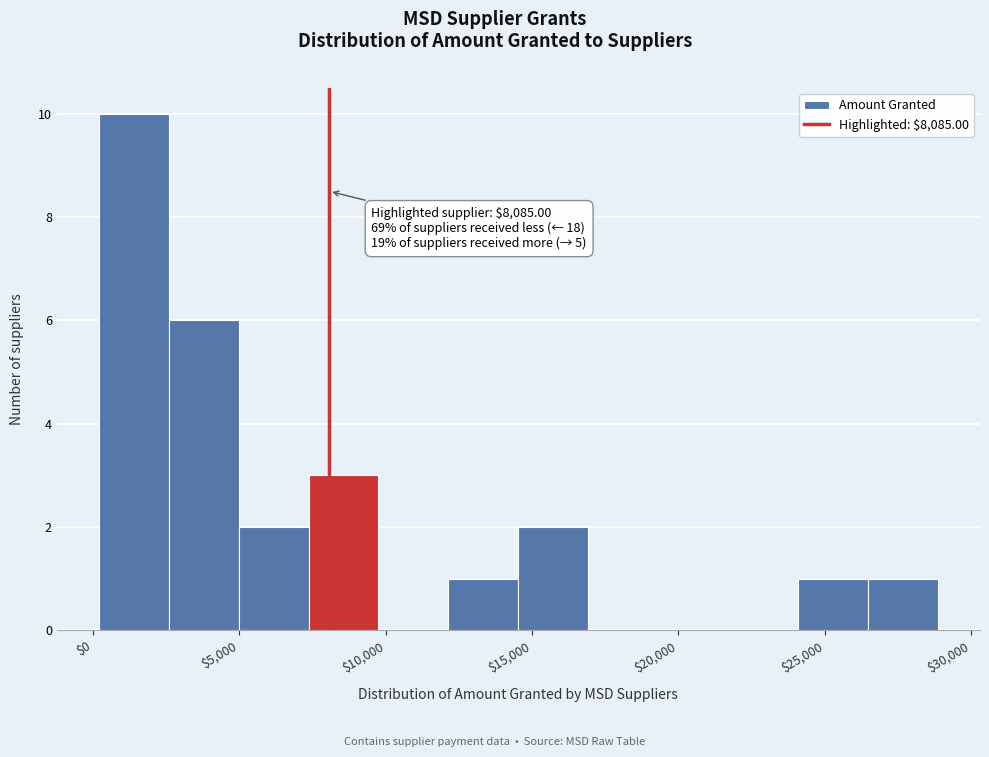

Over which range of the x-axis is the bar tallest?

0 to 2500